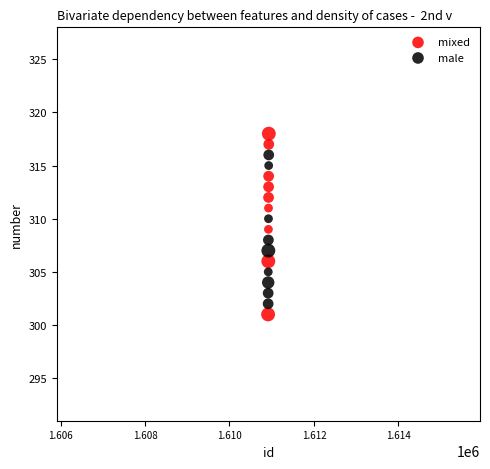

What are all the series names shown in the legend?

mixed, male